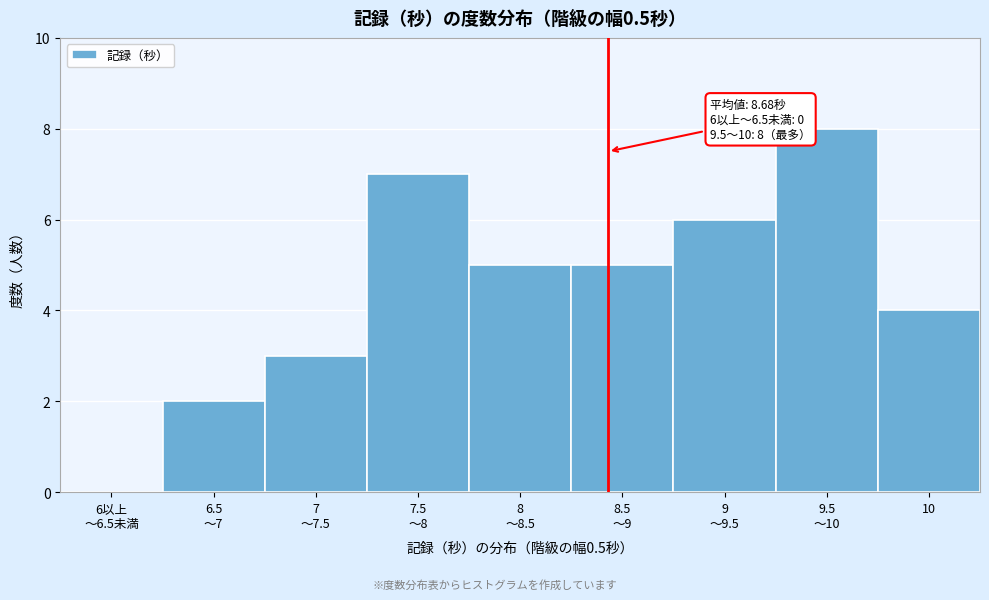

True or false: the data shows 4 at 10.

True